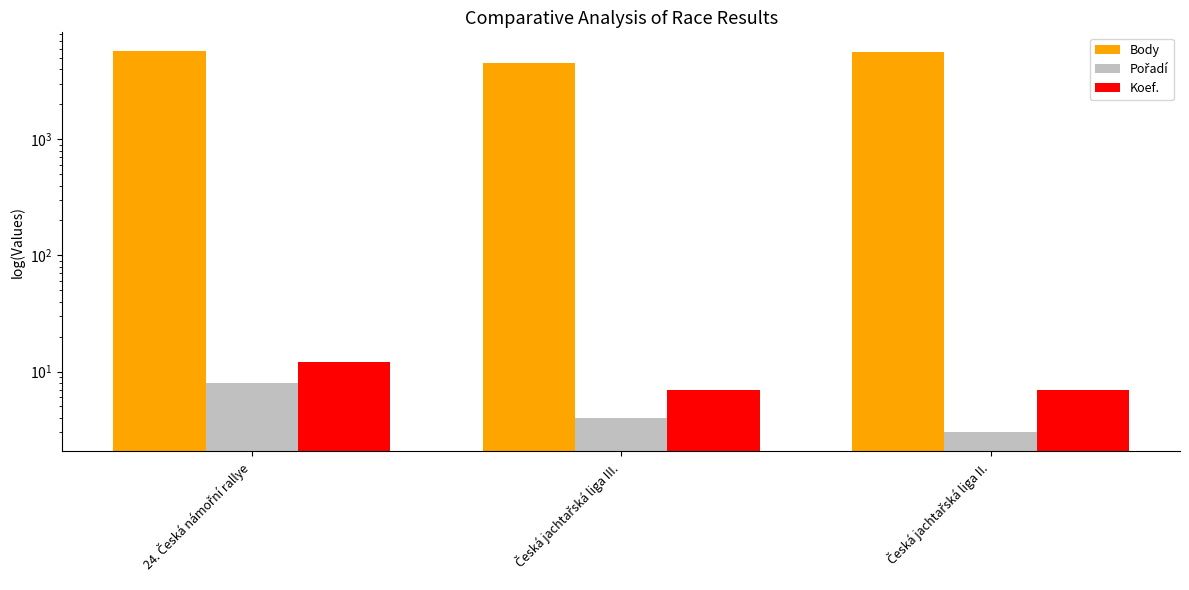

Reading left to right, transcribe all the data shown in this chart.

Body: 24. Česká námořní rallye=5720	Česká jachtařská liga III.=4515	Česká jachtařská liga II.=5600
Pořadí: 24. Česká námořní rallye=8	Česká jachtařská liga III.=4	Česká jachtařská liga II.=3
Koef.: 24. Česká námořní rallye=12	Česká jachtařská liga III.=7	Česká jachtařská liga II.=7